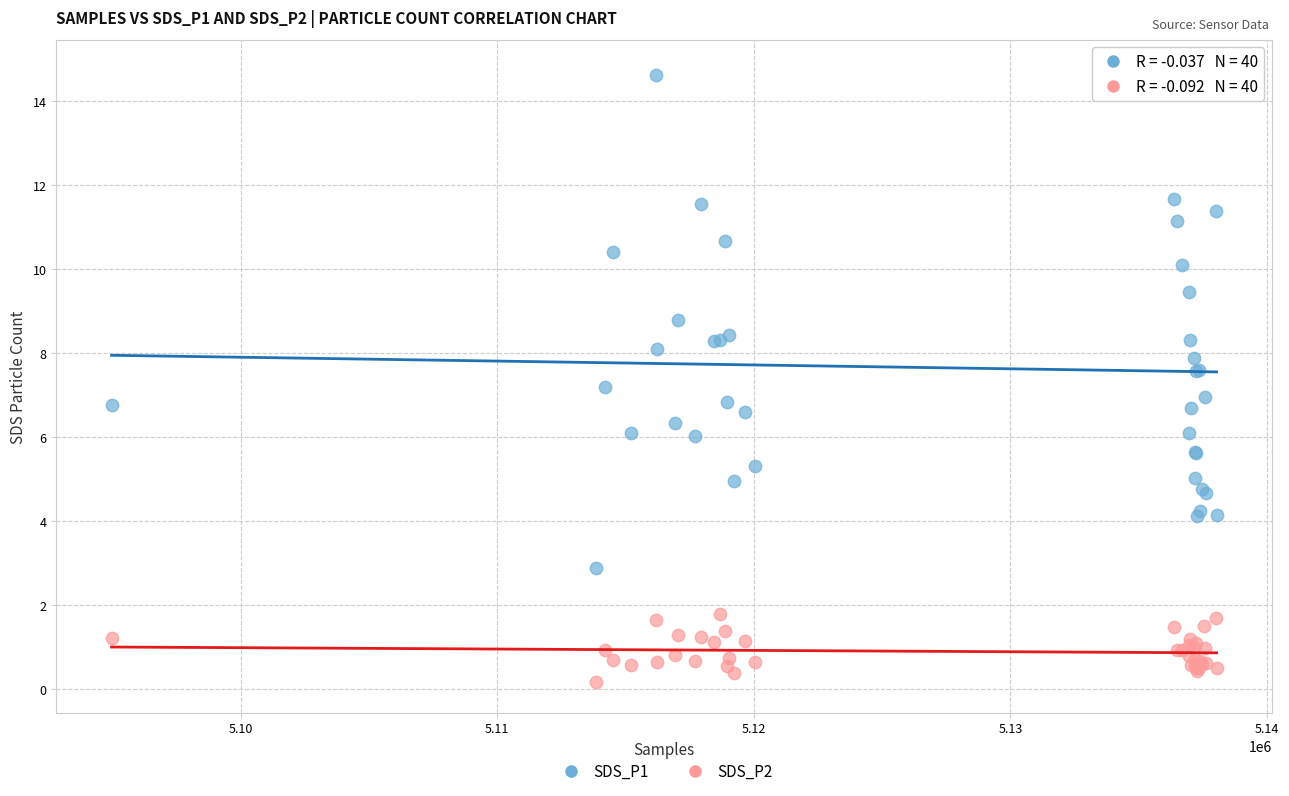

What is the X range (max minus min) for the scatter plot?

43073.0